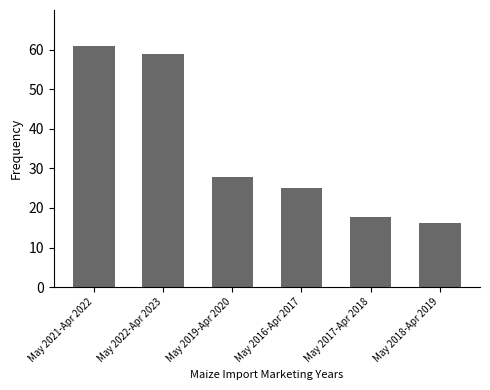

Rank the categories by value from highest to lowest.

May 2021-Apr 2022, May 2022-Apr 2023, May 2019-Apr 2020, May 2016-Apr 2017, May 2017-Apr 2018, May 2018-Apr 2019